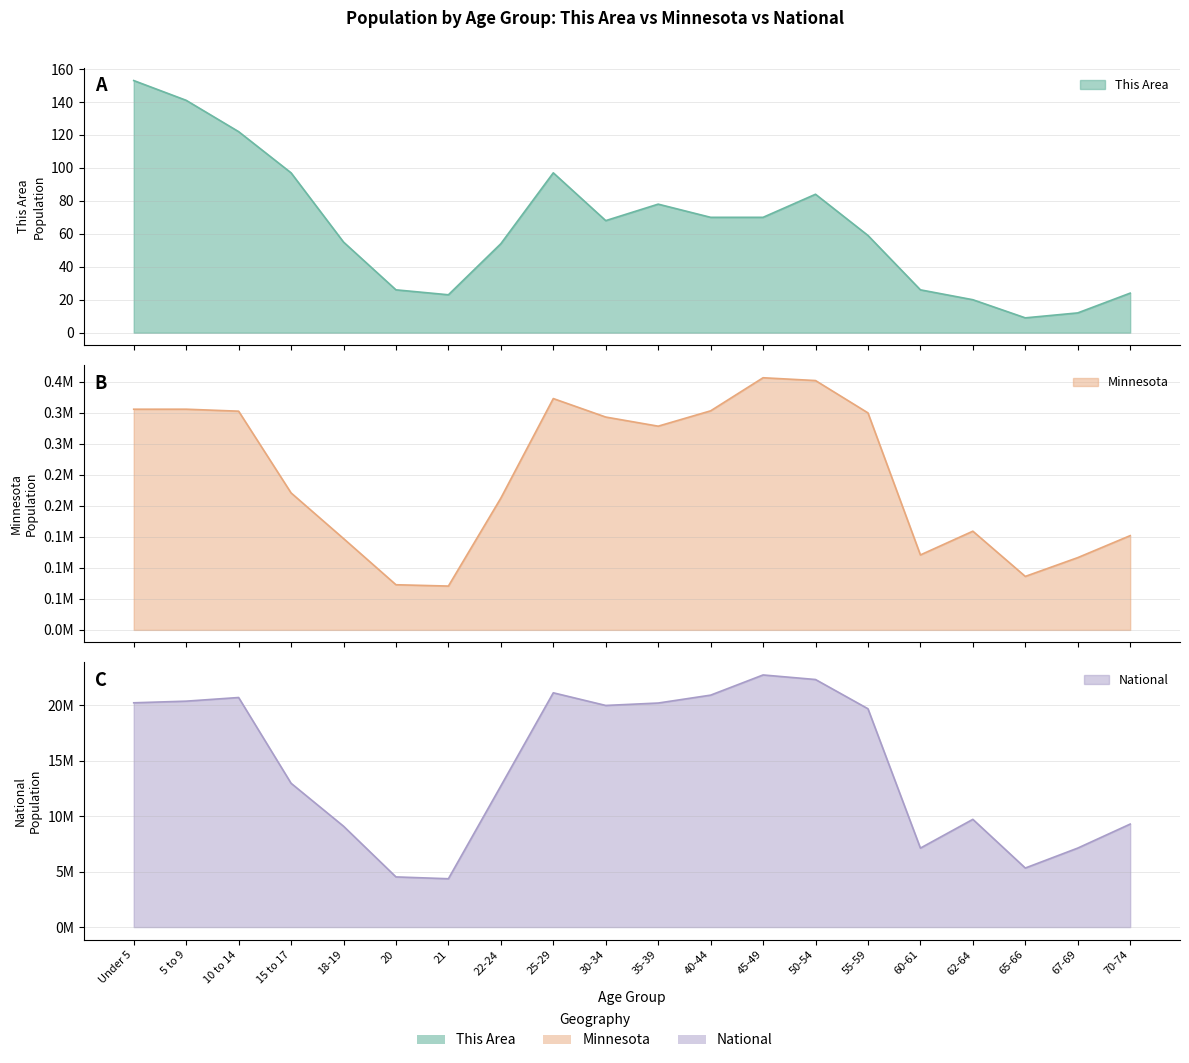

What is the maximum value shown in the chart?

22708591